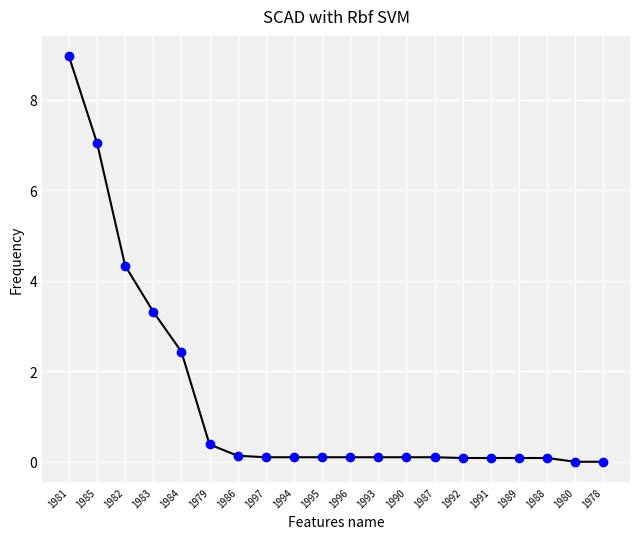

Count the number of data series in this chart.

1